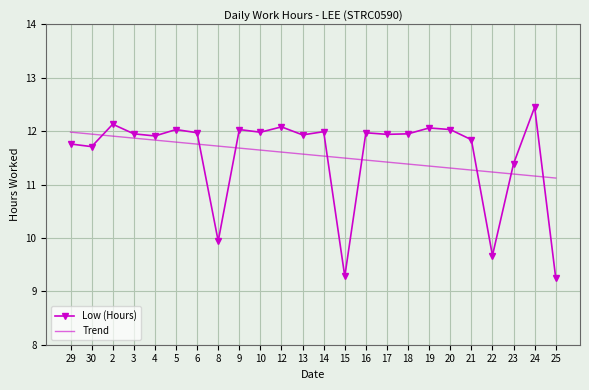

Between which two adjacent categories do Low (Hours) and Trend first intersect?

30 and 2